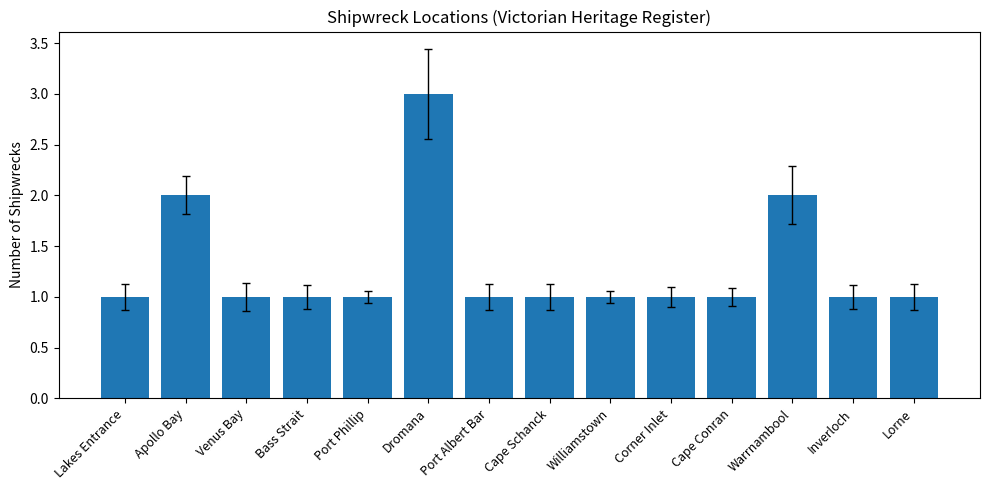

Count the number of data series in this chart.

1